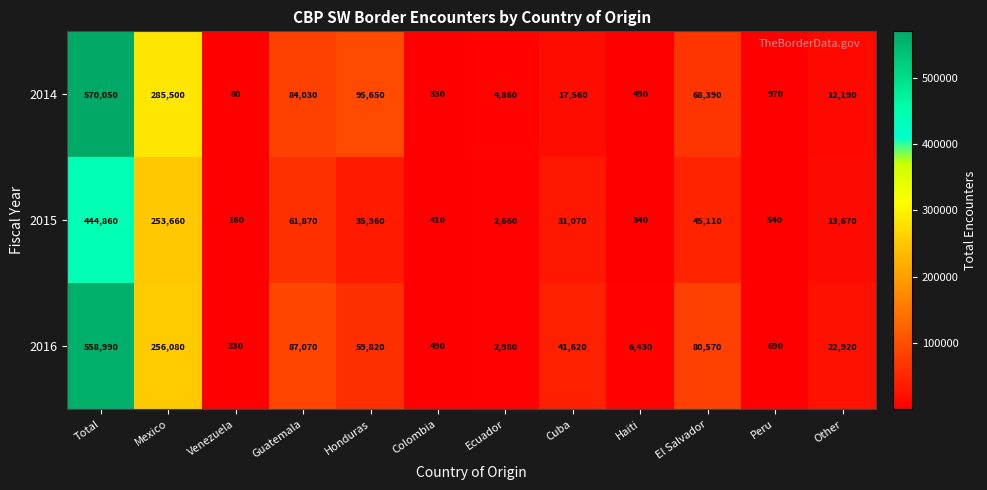

At which category does the chart reach its minimum across all series?

Venezuela